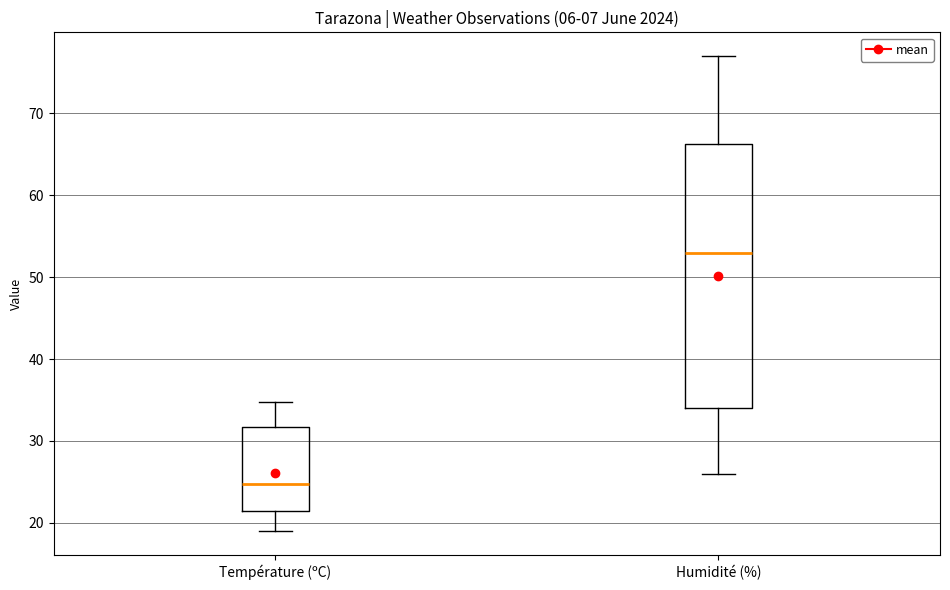

Reading left to right, transcribe this box plot: for each box, give where its median line is, the range the box spans, and where its two whiskers end, as read against the y-axis. The values are not printed on the chart, so give them approximately, as read against the axis.

Température (ºC): median 25, box 21 to 32, whiskers 19 to 35
Humidité (%): median 53, box 34 to 66, whiskers 26 to 77